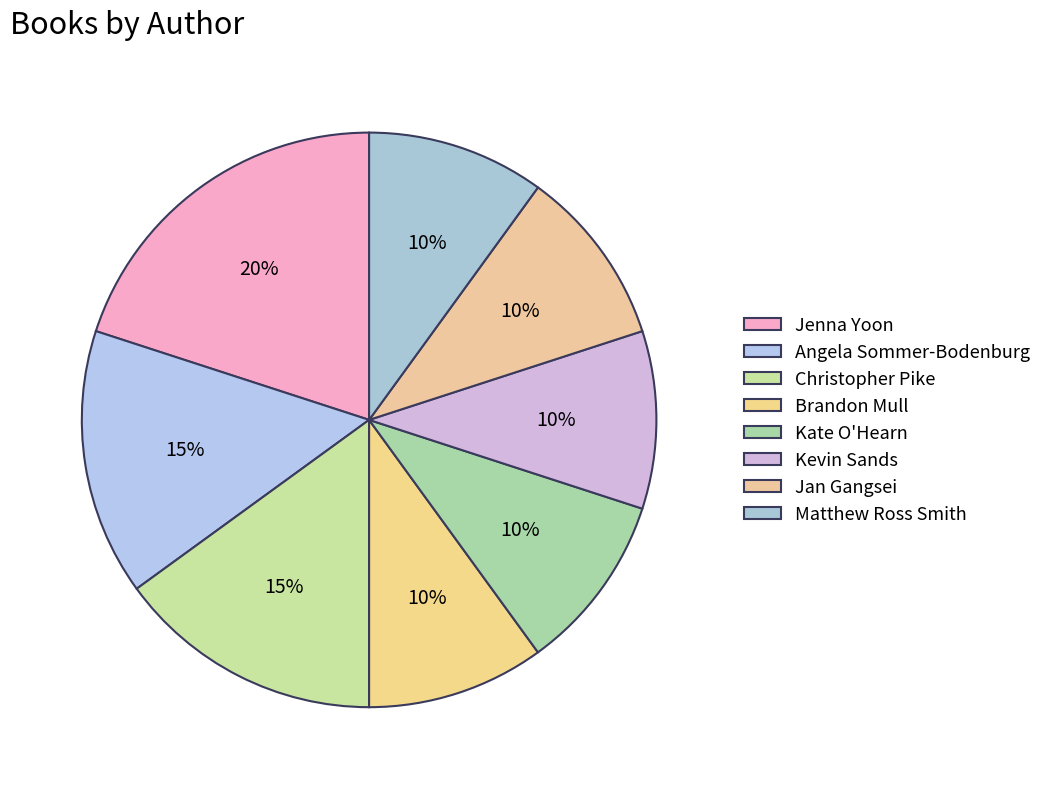

Rank the categories by value from lowest to highest.

Brandon Mull, Kate O'Hearn, Kevin Sands, Jan Gangsei, Matthew Ross Smith, Angela Sommer-Bodenburg, Christopher Pike, Jenna Yoon